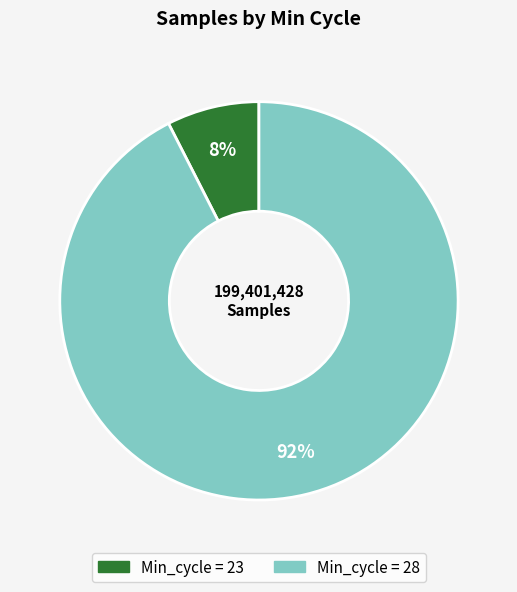

Is there any slice that represents more than half of the pie?

Yes